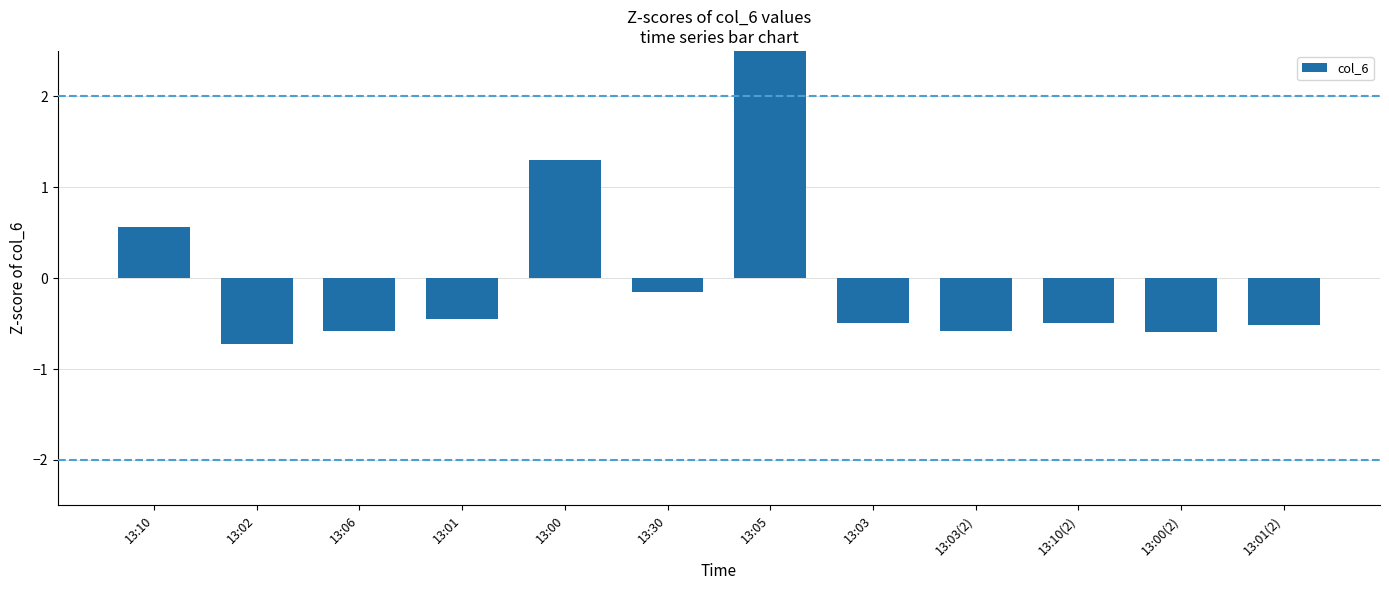

List the labels in order of value, smallest first.

13:02, 13:00(2), 13:06, 13:03(2), 13:01(2), 13:03, 13:10(2), 13:01, 13:30, 13:10, 13:00, 13:05